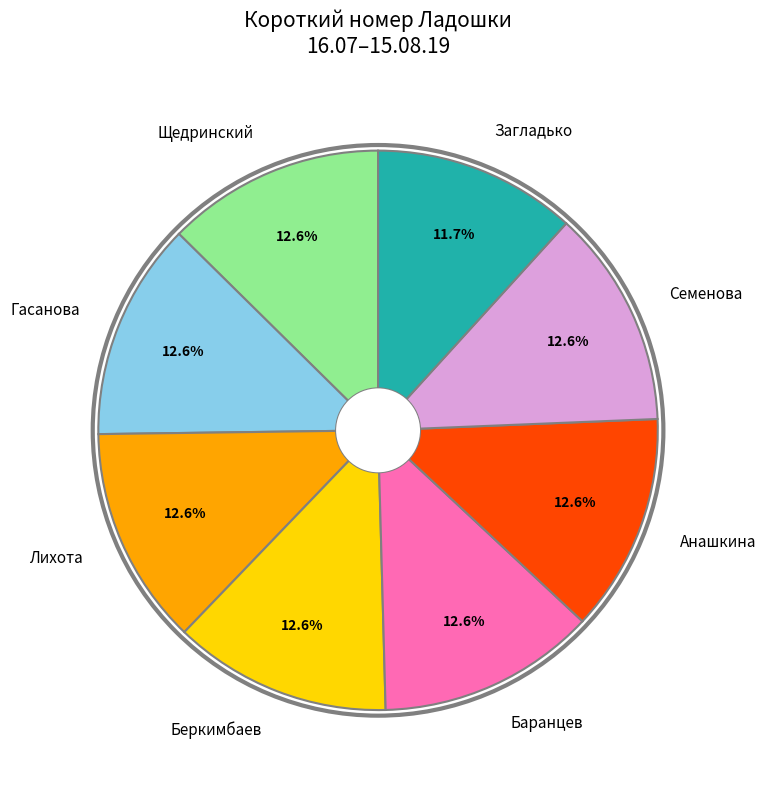

To the nearest percent, what portion does Анашкина represent?

13%